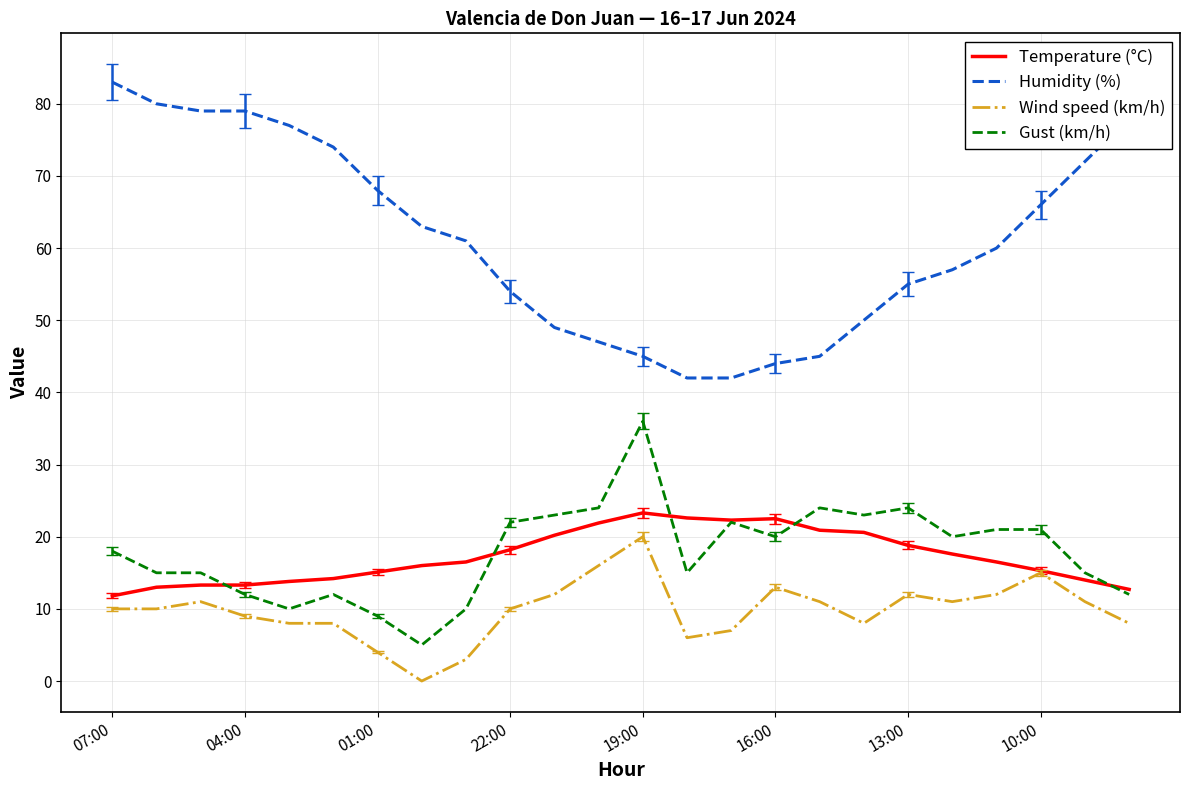

Which series has the largest total across all categories?

Humidity (%)